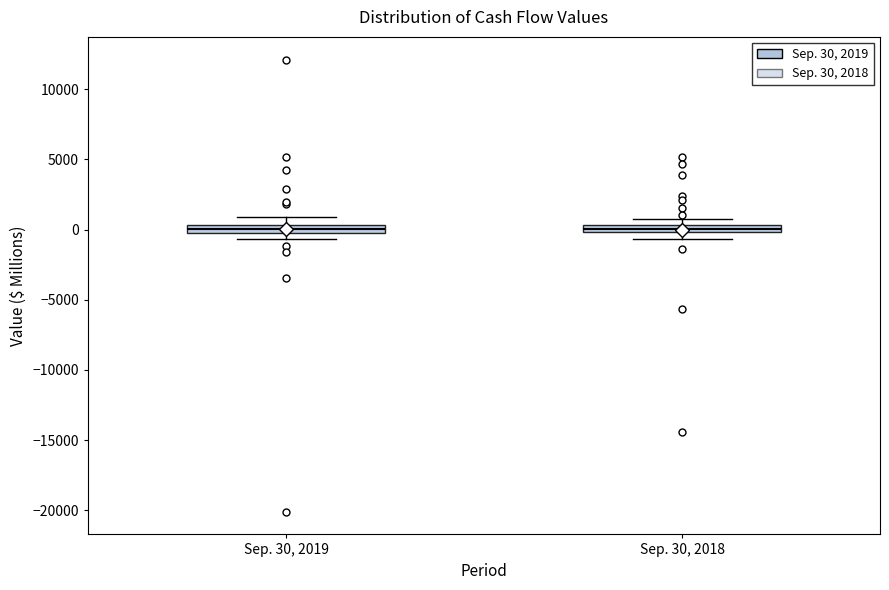

Where is the lower edge of the box for Sep. 30, 2018 on the y-axis? The values are not printed on the chart, so give them approximately, as read against the axis.

0